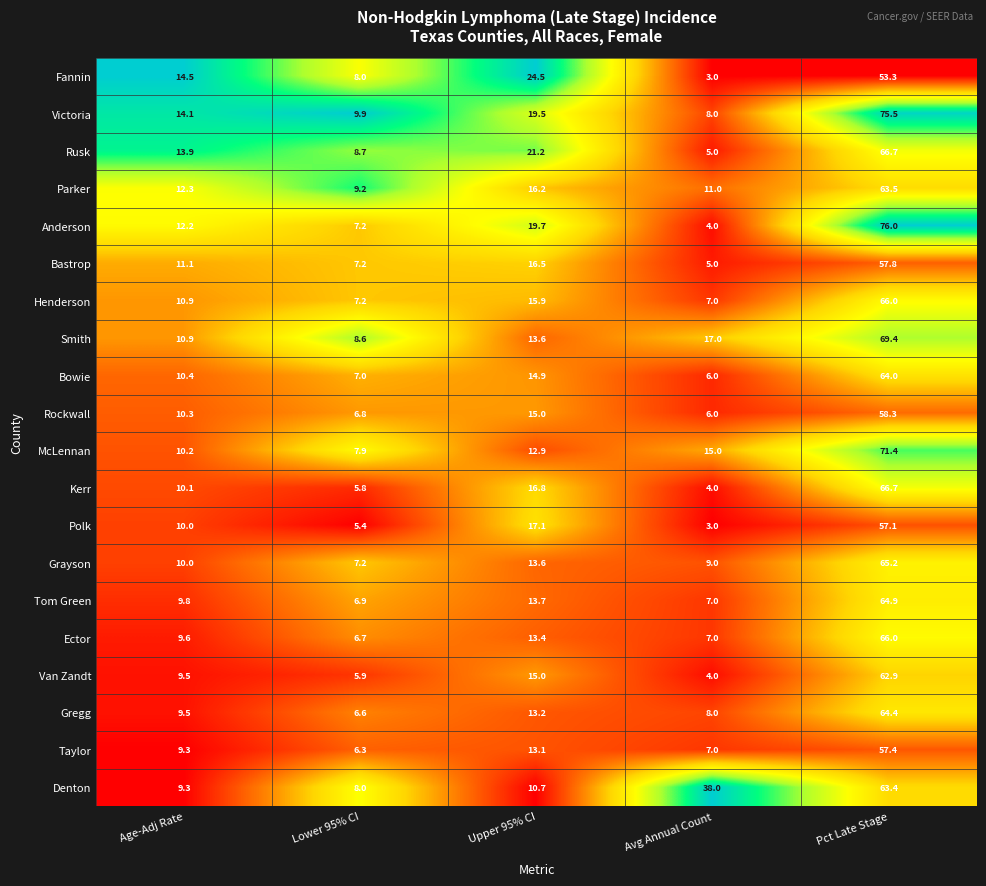

List the labels in order of Ector value, smallest first.

Lower 95% CI, Avg Annual Count, Age-Adj Rate, Upper 95% CI, Pct Late Stage